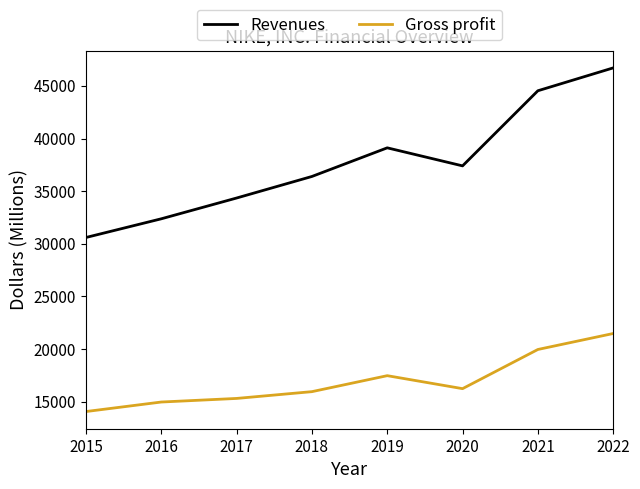

Where is the first local minimum for Revenues?

2020